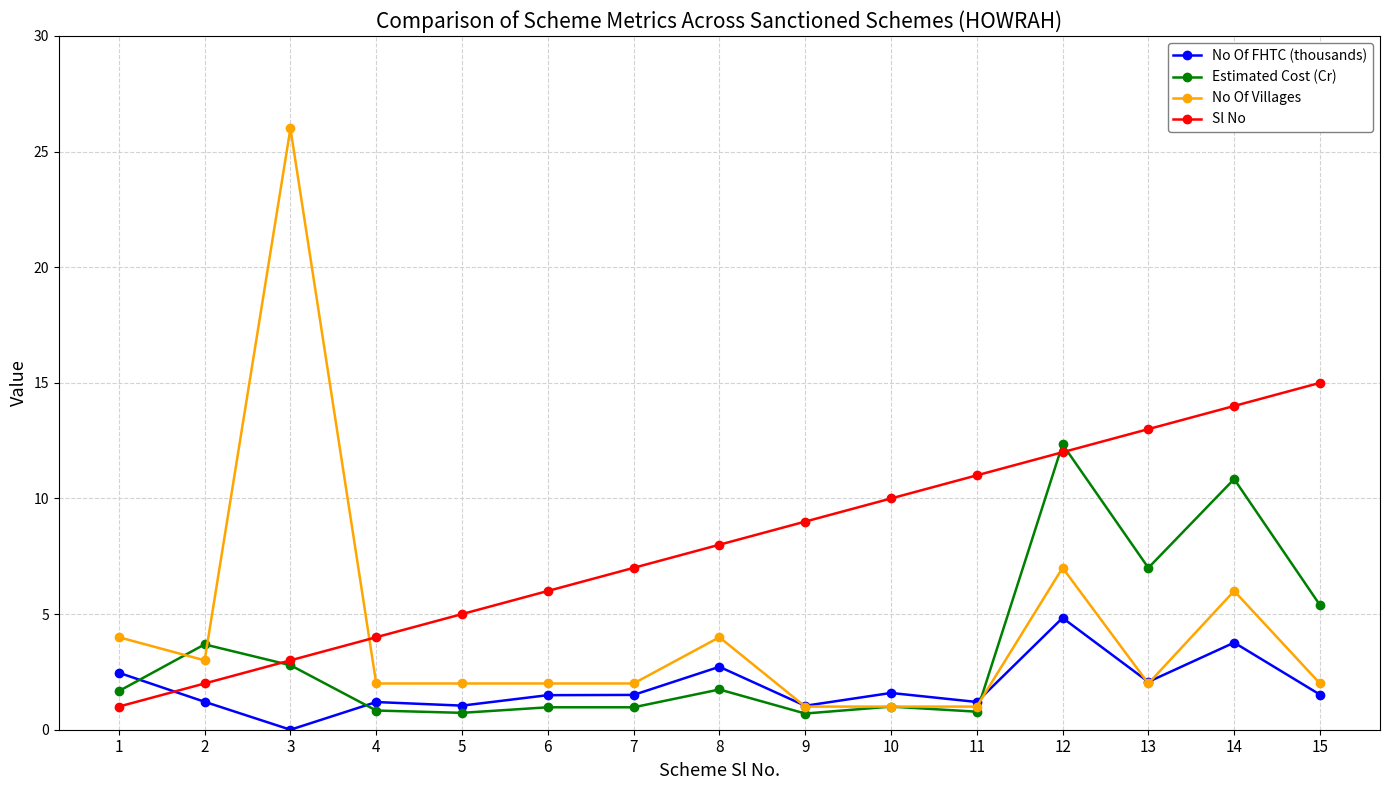

At which category does No Of FHTC (thousands) reach its first local valley?

3